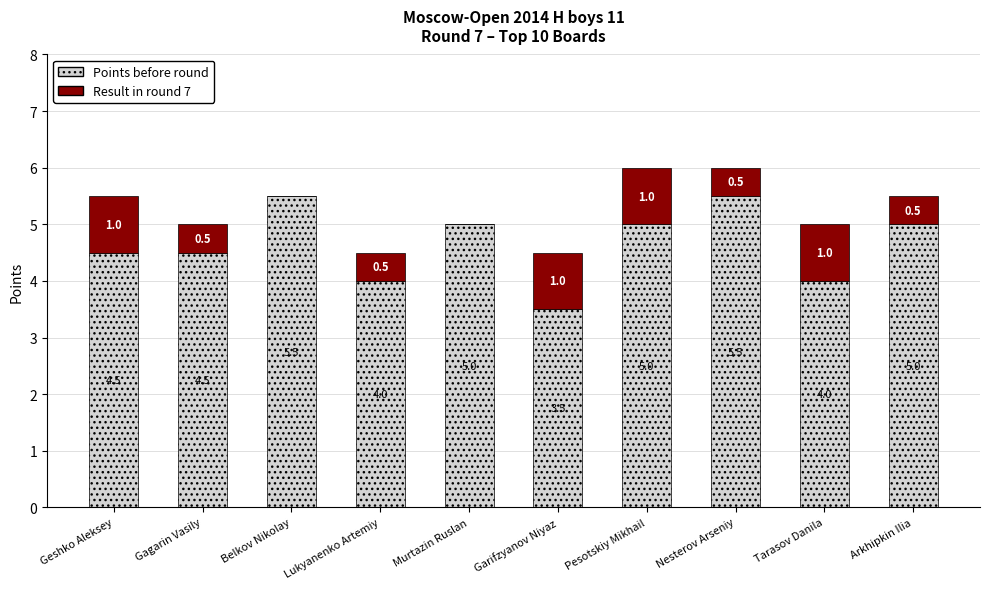

Reading right to left, what are the values for Points before round?

Arkhipkin Ilia=5.0	Tarasov Danila=4.0	Nesterov Arseniy=5.5	Pesotskiy Mikhail=5.0	Garifzyanov Niyaz=3.5	Murtazin Ruslan=5.0	Lukyanenko Artemiy=4.0	Belkov Nikolay=5.5	Gagarin Vasily=4.5	Geshko Aleksey=4.5